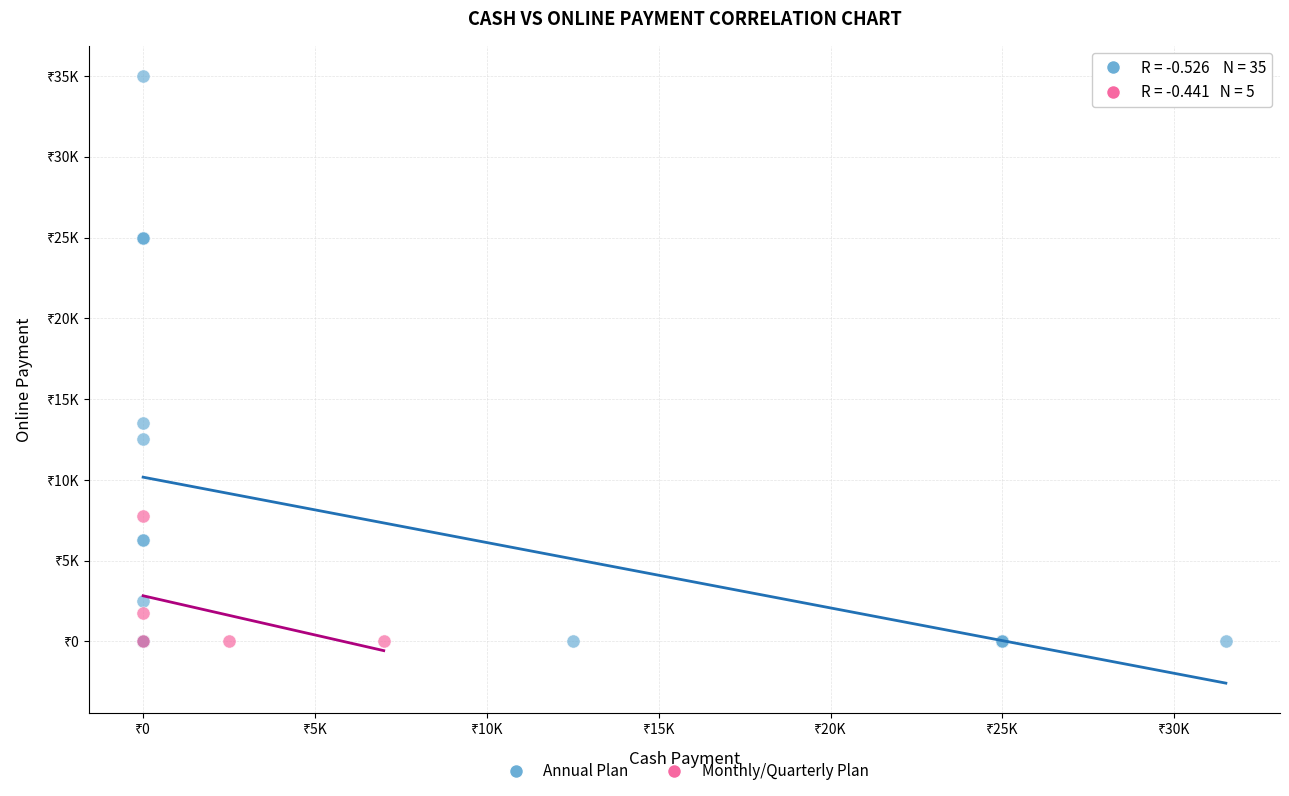

Which series has the widest spread of Y values?

Annual Plan